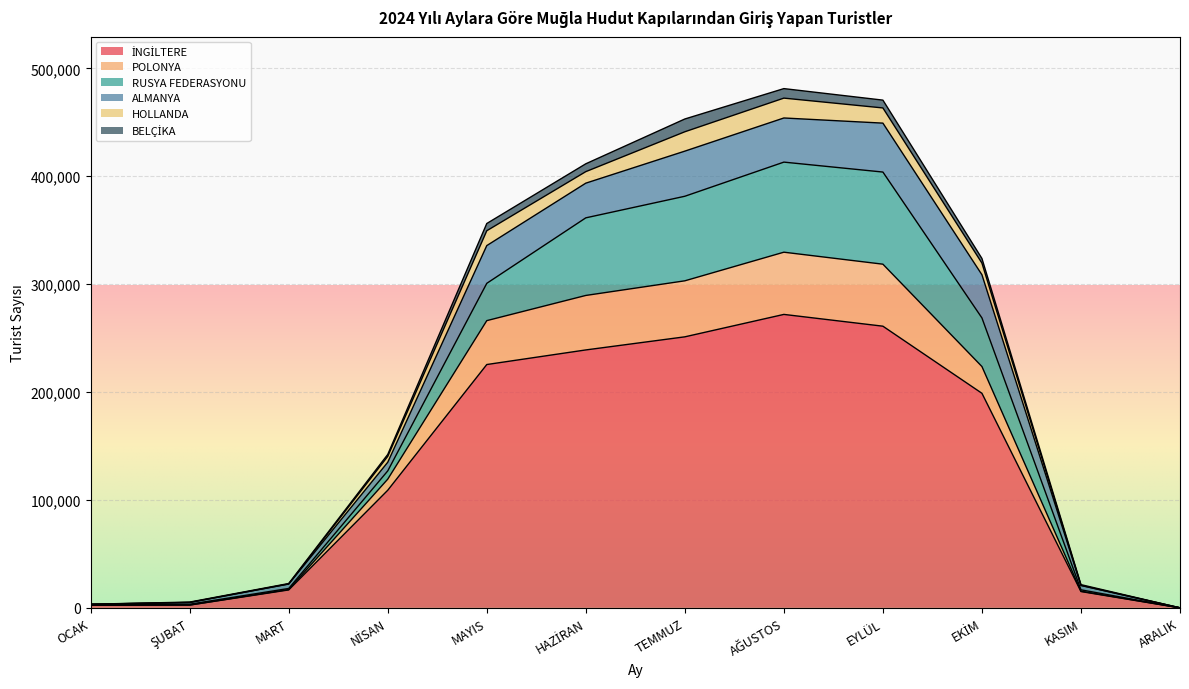

What is the highest value of the ALMANYA series?

45344